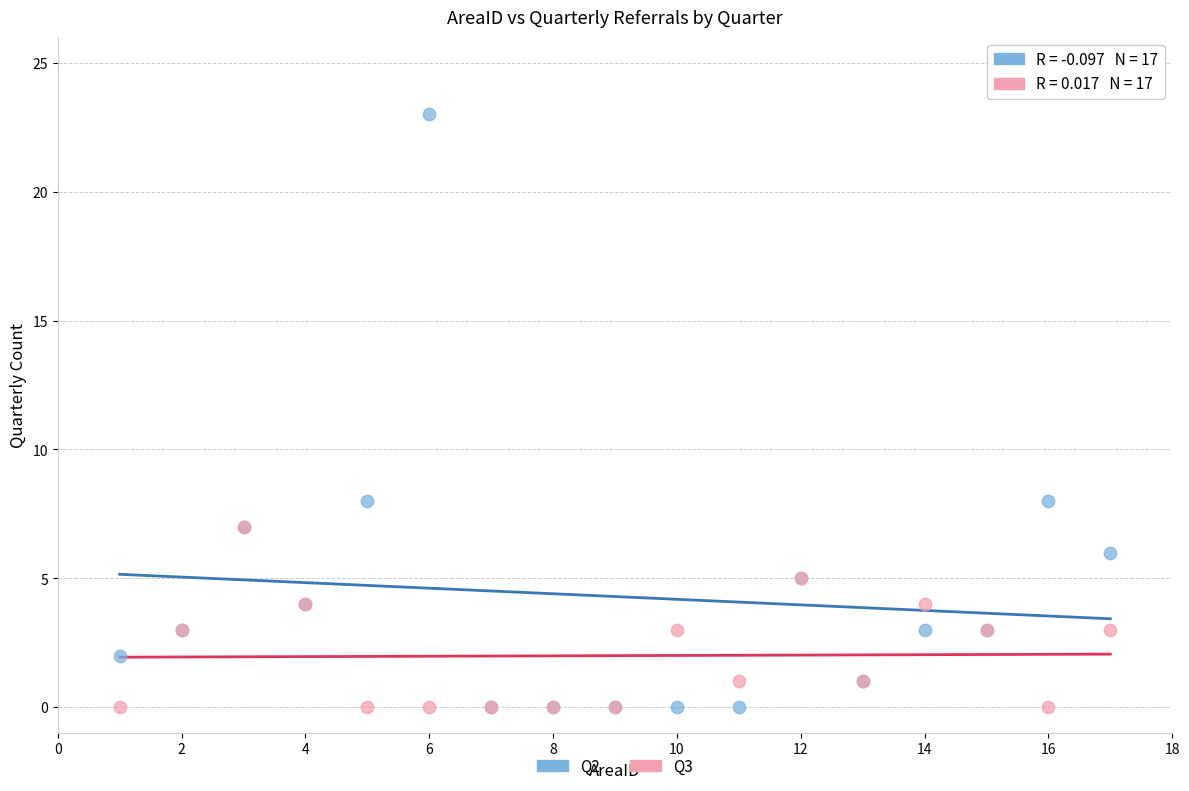

What are all the series names shown in the legend?

Q2, Q3